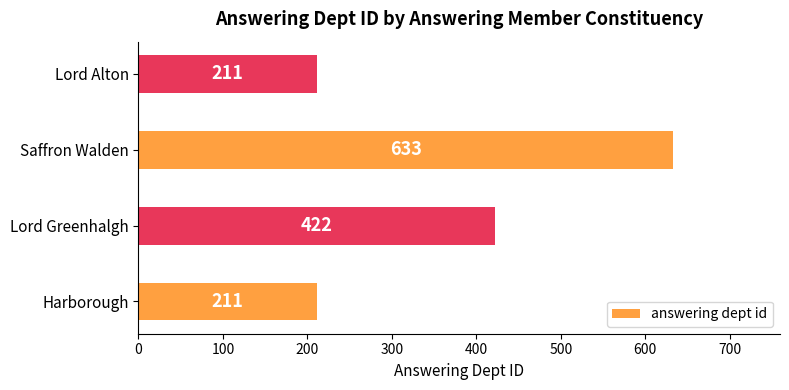

Is it true that the value at Lord Greenhalgh is 422?

True